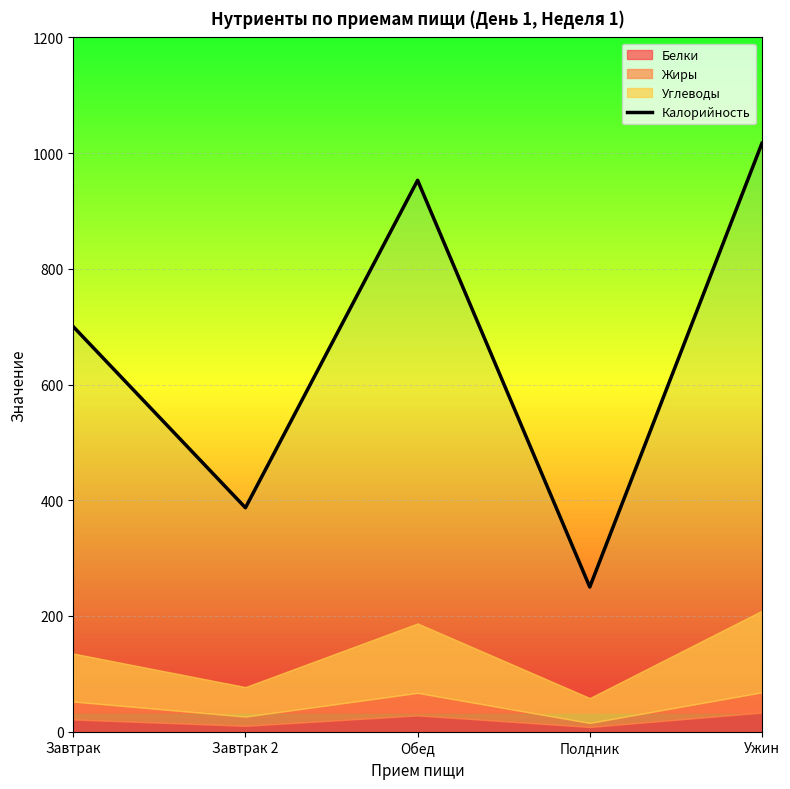

How many lines are shown in the chart?

1